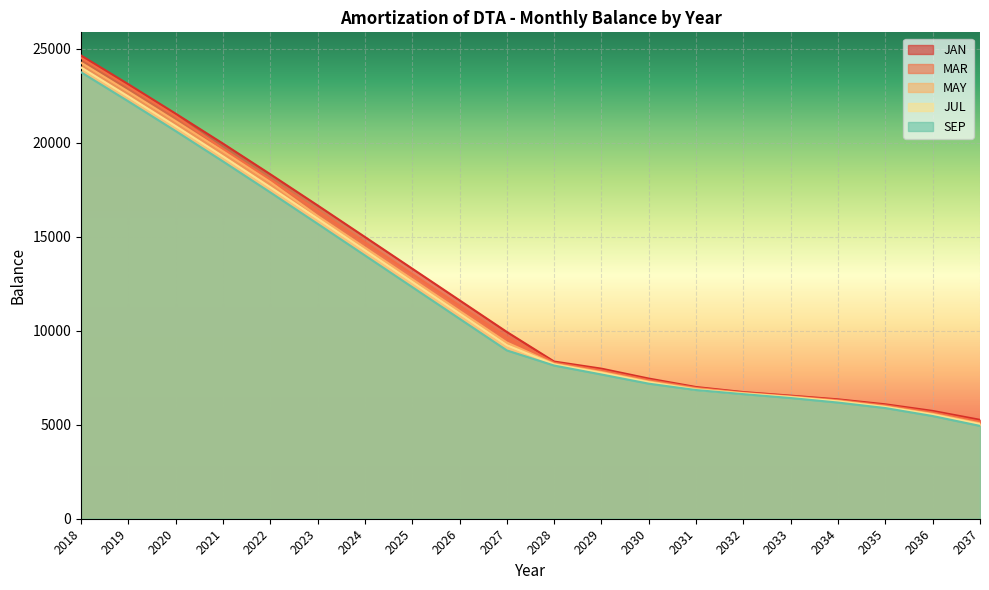

Reading left to right, transcribe all the data shown in this chart.

JAN: 2018=24652.1	2019=23121.8	2020=21556.4	2021=19964.4	2022=18333.3	2023=16674.3	2024=14994.1	2025=13309.0	2026=11624.0	2027=9939.0	2028=8364.1	2029=7986.7	2030=7459.2	2031=7009.0	2032=6740.7	2033=6550.2	2034=6354.0	2035=6088.8	2036=5737.5	2037=5263.4
MAR: 2018=24524.8	2019=22991.5	2020=21424.0	2021=19693.0	2022=18057.1	2023=16394.3	2024=14713.3	2025=13028.2	2026=11343.2	2027=9658.1	2028=8303.6	2029=7897.8	2030=7381.5	2031=6963.1	2032=6709.0	2033=6518.4	2034=6311.0	2035=6032.0	2036=5659.7	2037=5170.9
MAY: 2018=24270.3	2019=22731.0	2020=21159.2	2021=19557.2	2022=17919.0	2023=16114.4	2024=14432.4	2025=12747.3	2026=11062.3	2027=9377.3	2028=8243.0	2029=7809.0	2030=7303.8	2031=6917.2	2032=6677.2	2033=6486.7	2034=6267.9	2035=5975.2	2036=5581.9	2037=5078.5
JUL: 2018=24015.7	2019=22470.5	2020=20894.5	2021=19285.8	2022=17642.8	2023=15974.4	2024=14292.0	2025=12606.9	2026=10921.9	2027=9236.9	2028=8212.7	2029=7764.5	2030=7265.0	2031=6871.3	2032=6661.3	2033=6470.8	2034=6246.4	2035=5946.8	2036=5543.0	2037=5032.2
SEP: 2018=23761.2	2019=22209.9	2020=20629.7	2021=19014.3	2022=17366.6	2023=15694.4	2024=14011.1	2025=12326.1	2026=10641.1	2027=8956.1	2028=8152.2	2029=7675.7	2030=7187.3	2031=6848.4	2032=6629.6	2033=6423.2	2034=6181.8	2035=5890.0	2036=5465.2	2037=4939.8